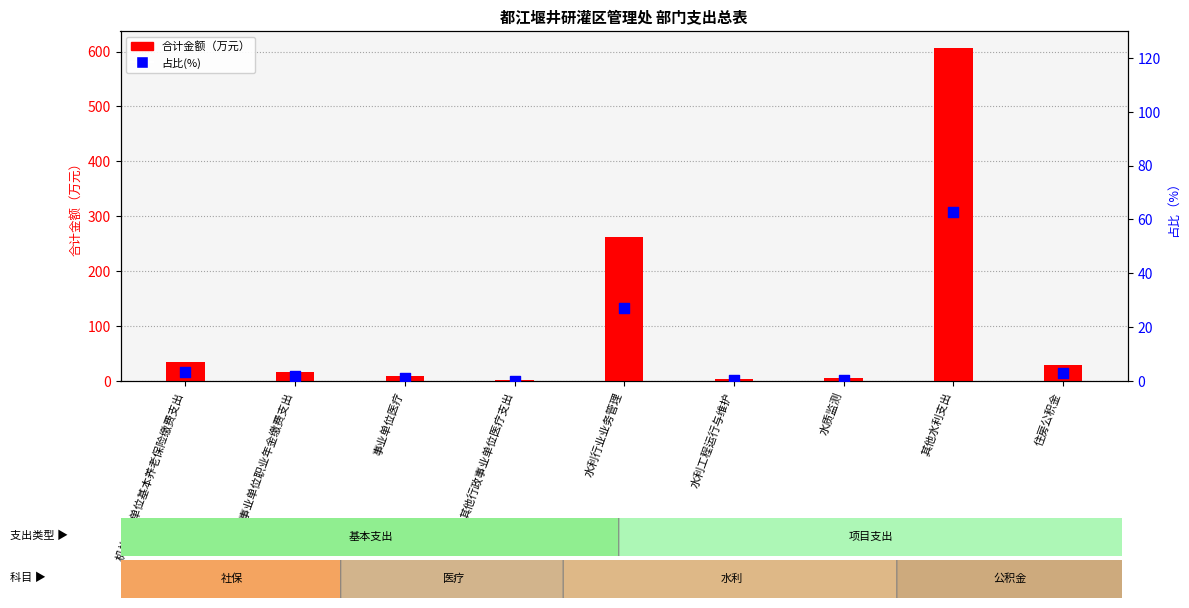

At how many categories does at least one series exceed 575?

1